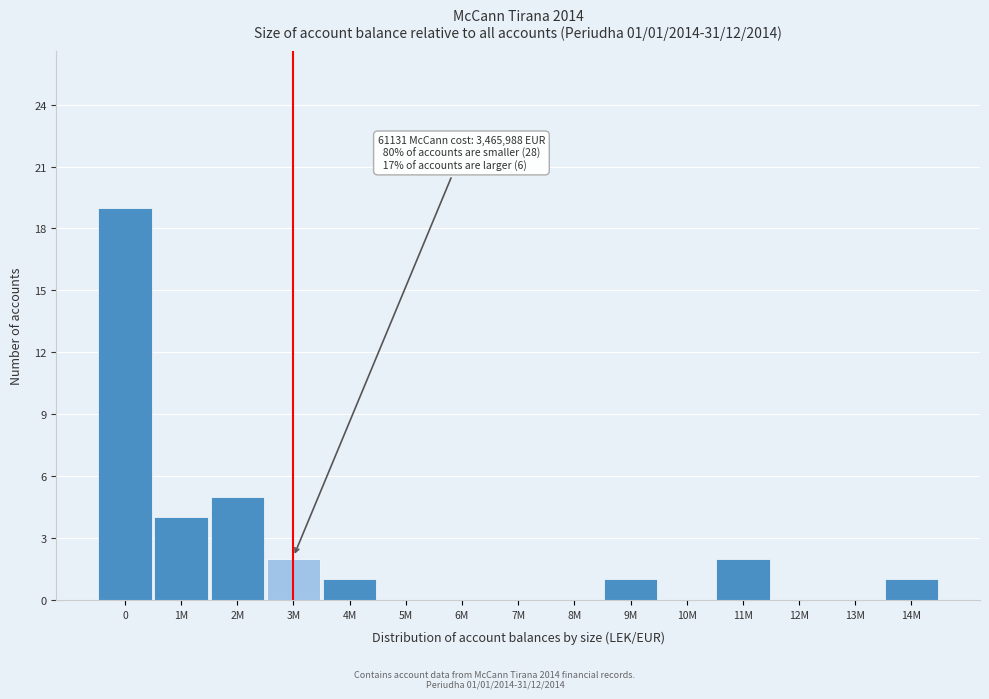

Reading left to right, list all the values displayed in this chart.

0=19	1M=4	2M=5	3M=2	4M=1	5M=0	6M=0	7M=0	8M=0	9M=1	10M=0	11M=2	12M=0	13M=0	14M=1